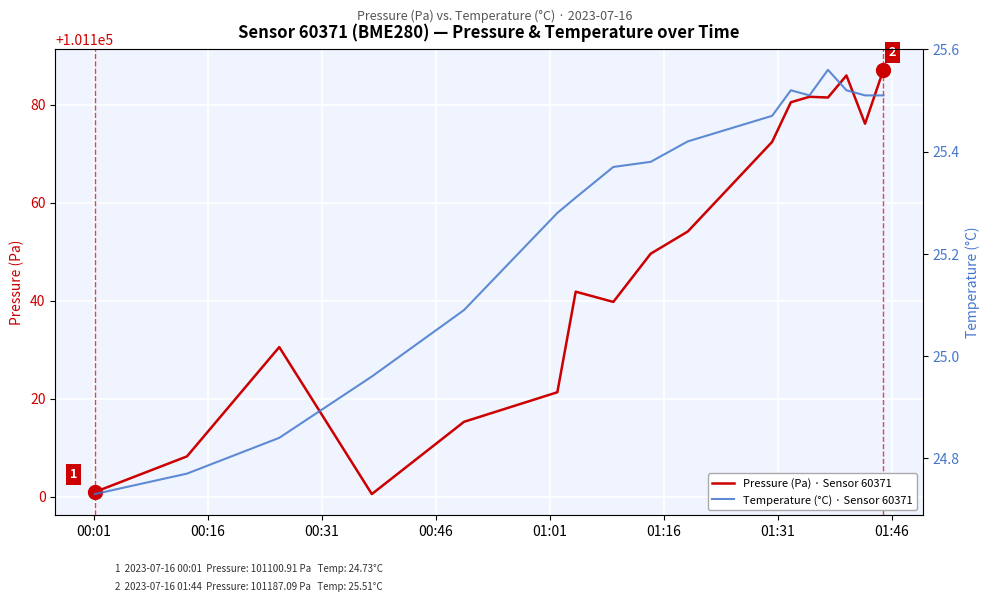

How many interior local valleys does the Pressure (Pa) · Sensor 60371 series have?

4